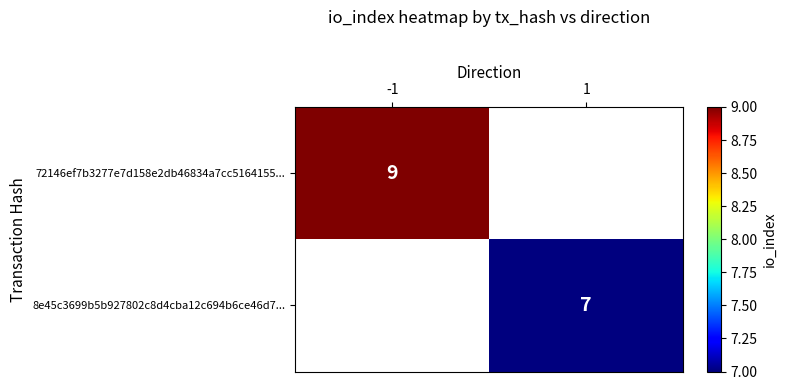

The 72146ef7b3277e7d158e2db46834a7cc5164155... series shows 9 at -1. True or false?

True